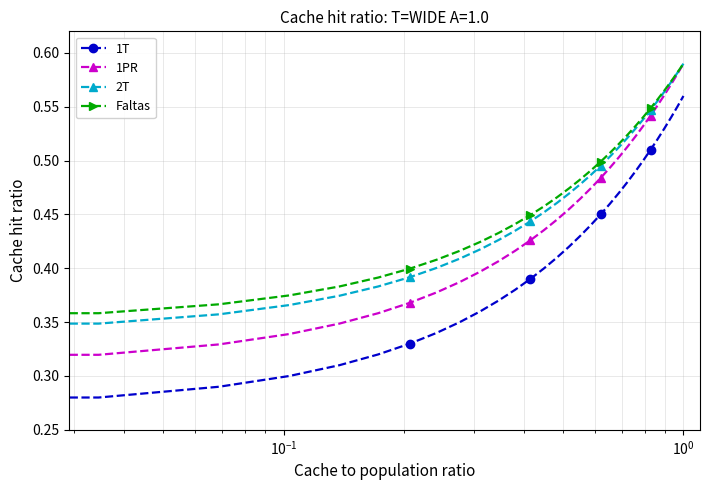

Count the Faltas values in the range 0 to 1.

30